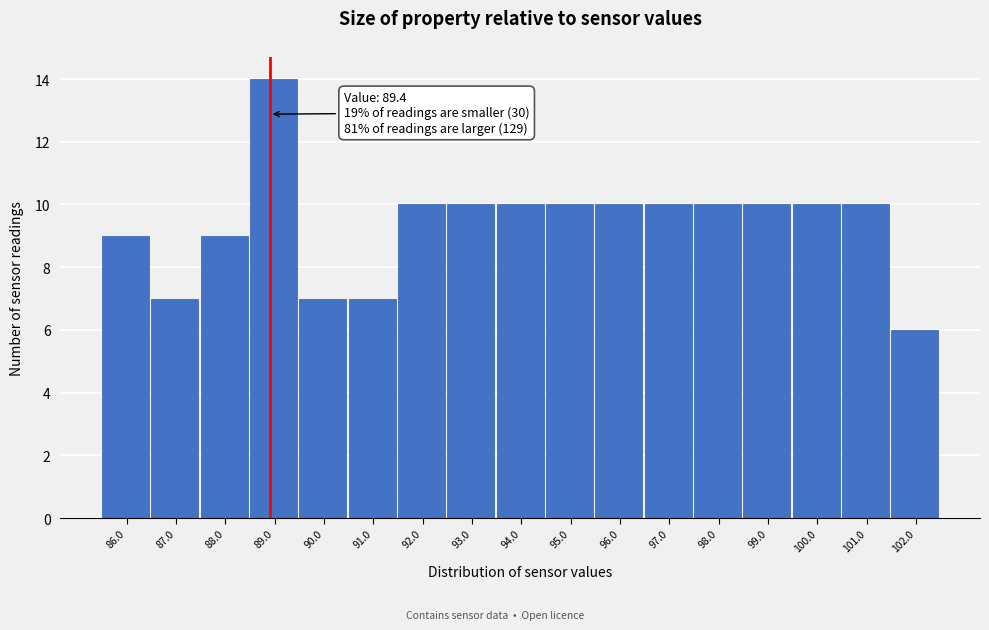

Reading left to right, transcribe all the data shown in this chart.

9	7	9	14	7	7	10	10	10	10	10	10	10	10	10	10	6